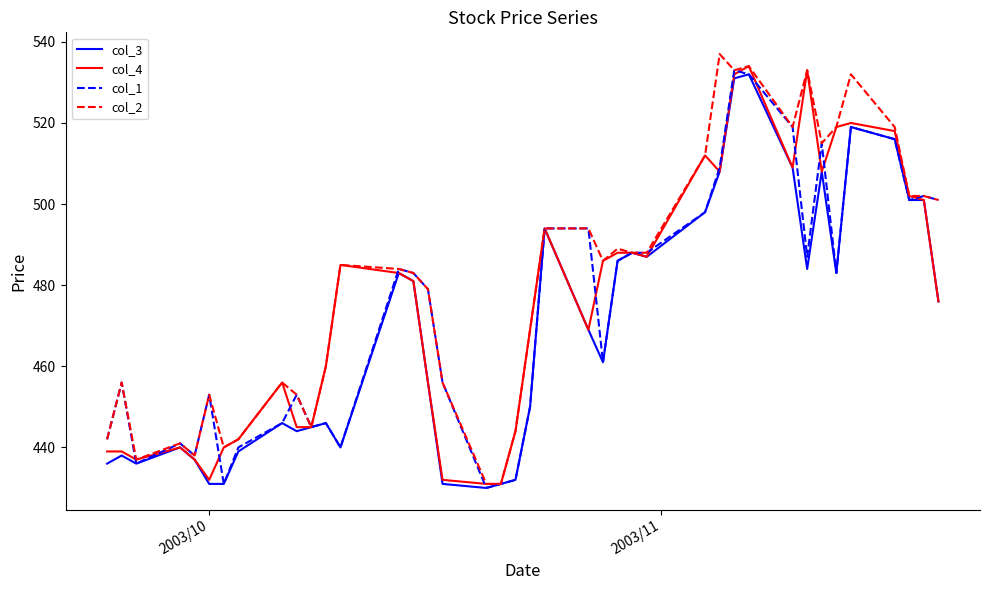

What is the highest value of the col_4 series?

534